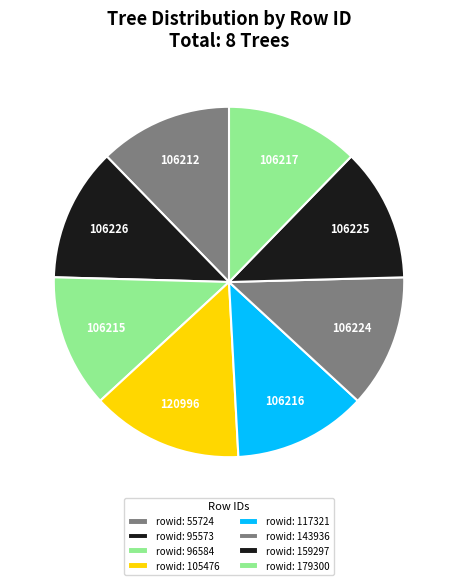

How many slices are in this pie chart?

8